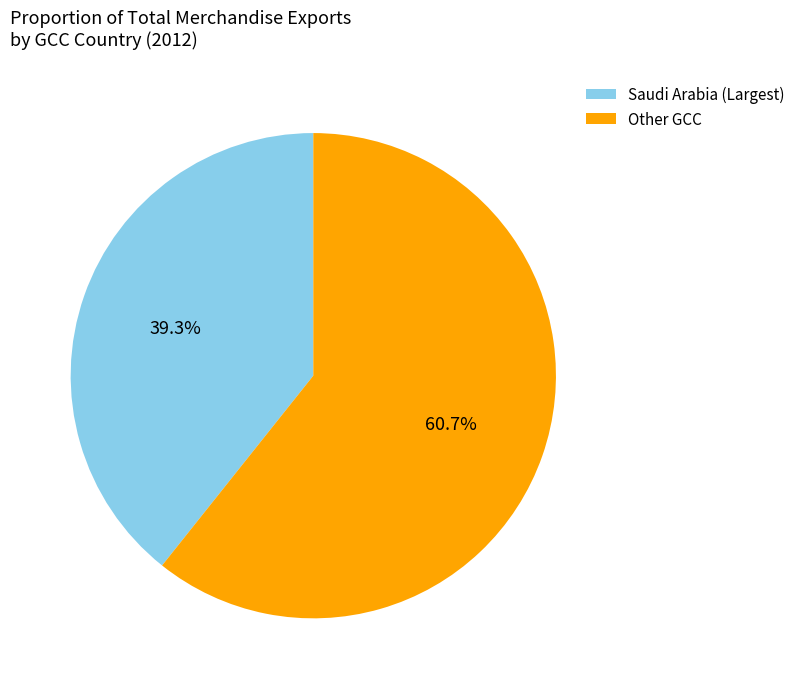

What is the ratio of the value at Other GCC to the value at Saudi Arabia (Largest)?

1.5